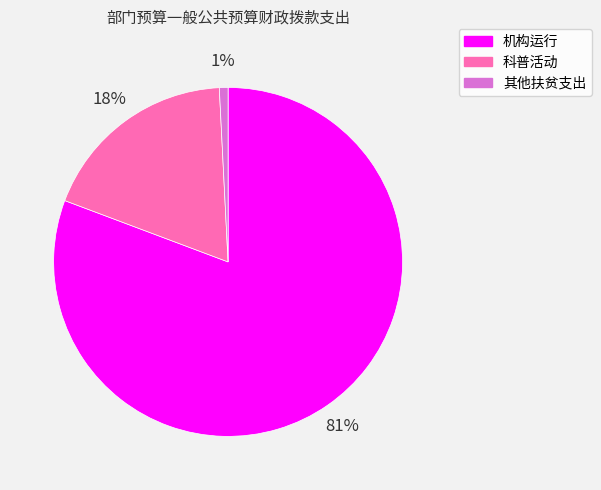

What percentage is the 机构运行 slice, to the nearest percent?

81%